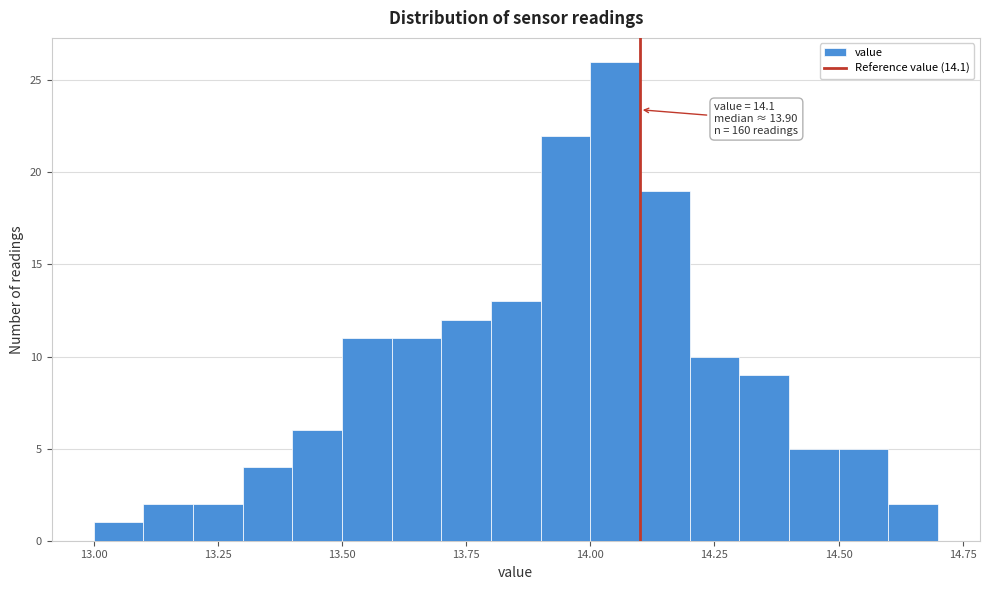

Read against the x-axis, roughly where is the centre of the tallest bar?

14.05